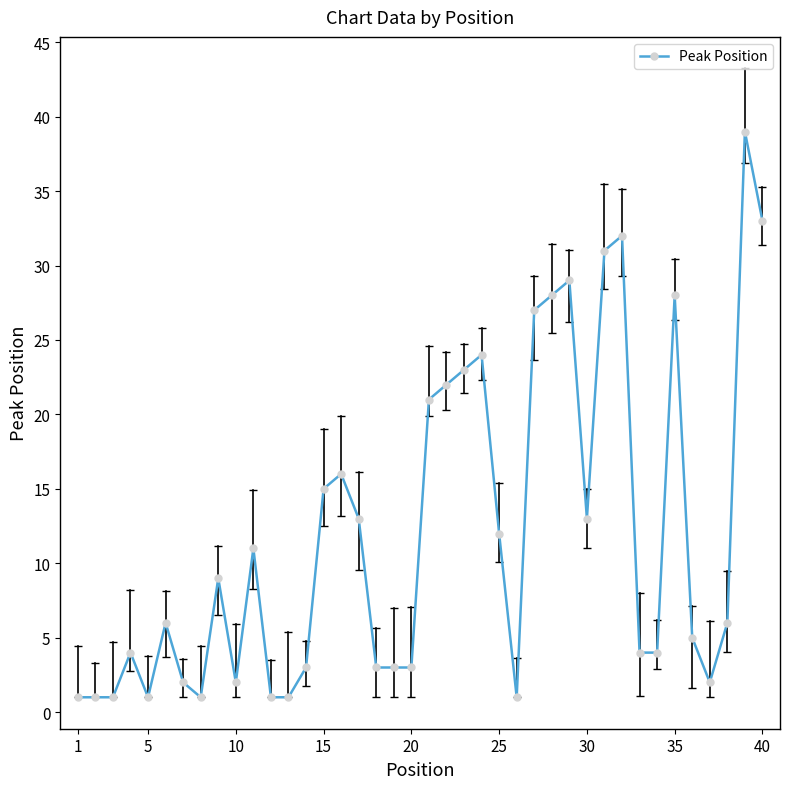

What is the difference between the maximum and minimum values?

38